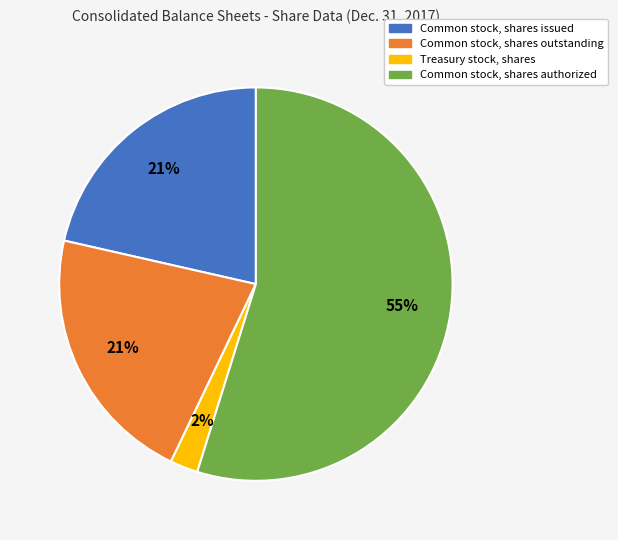

Which slice is the largest?

Common stock, shares authorized